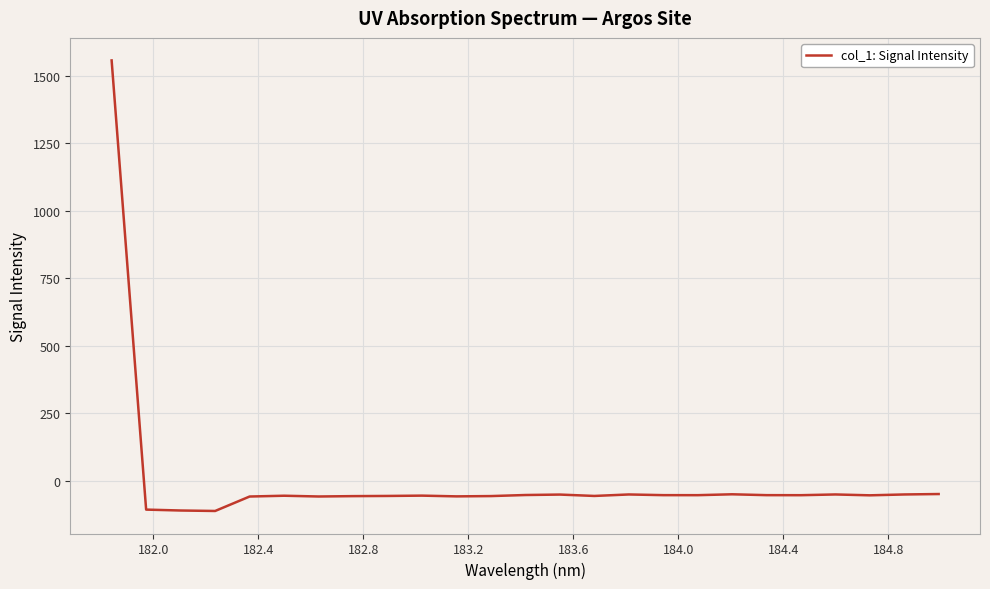

What is the difference between the maximum and minimum values?

1668.0